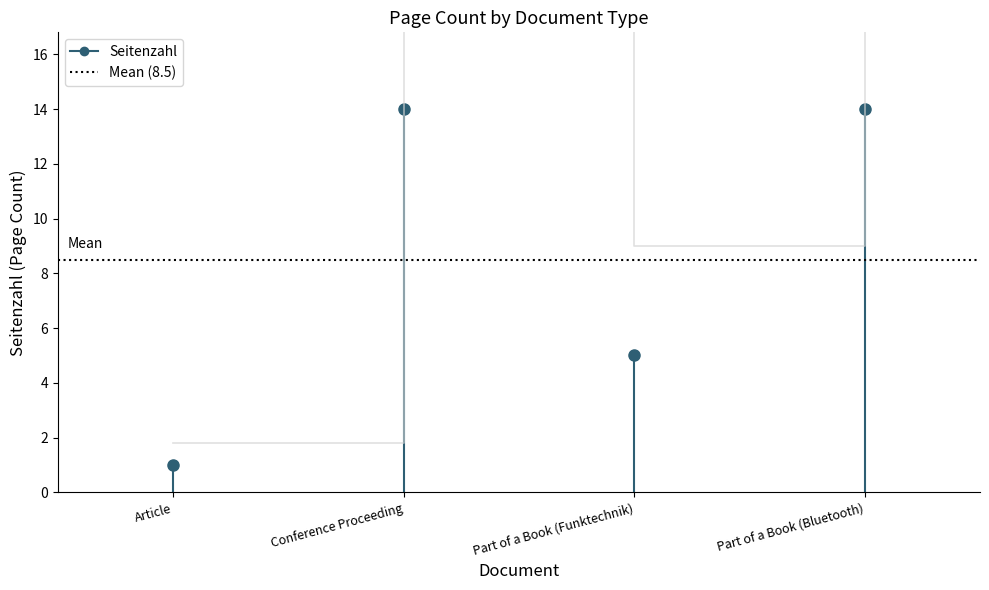

How many values are below 14?

2